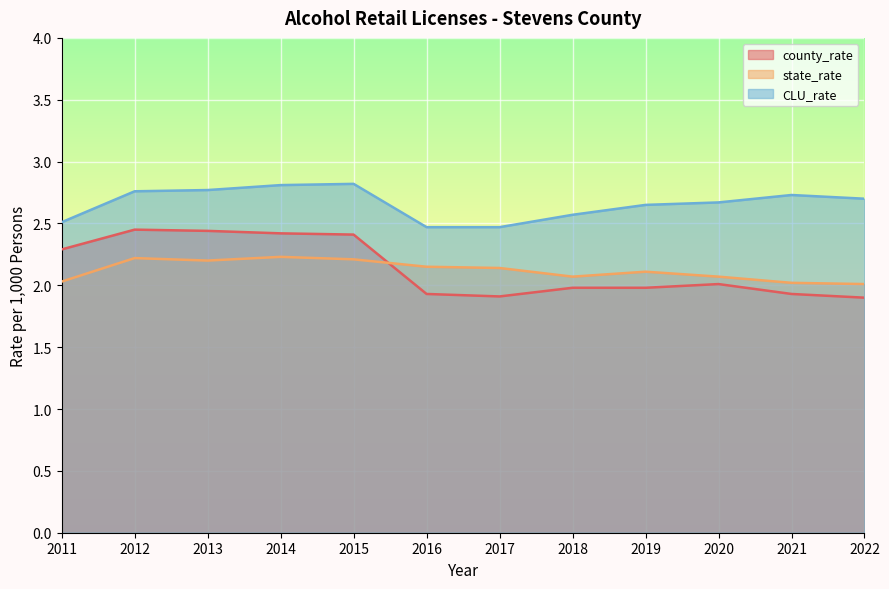

The county_rate series shows 0.5 at 2017. True or false?

False